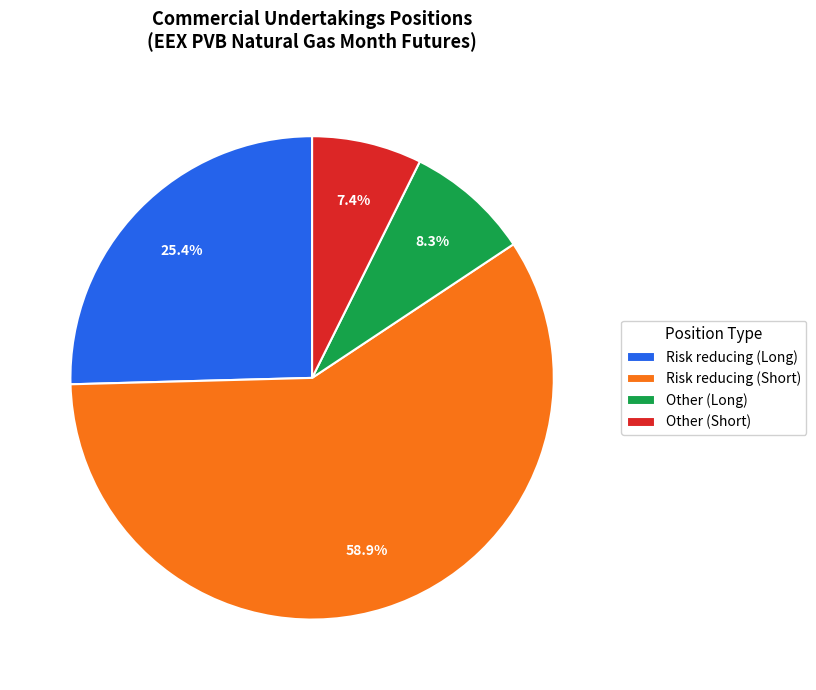

To the nearest percent, what percentage of the pie is Other (Long)?

8%